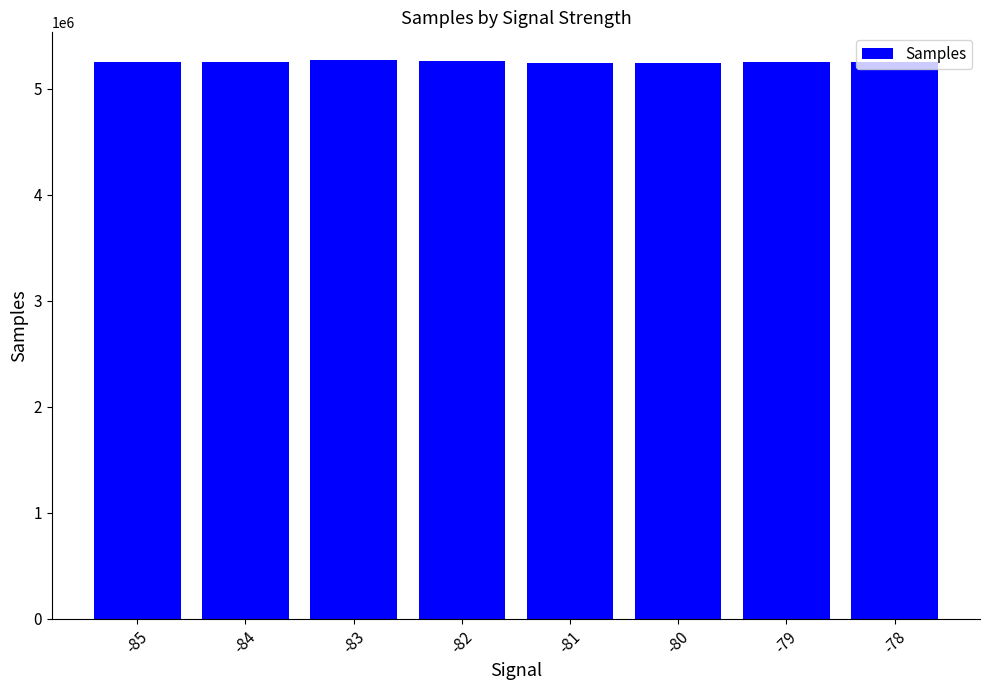

What is the ratio of the value at -84 to the value at -78?

1.0